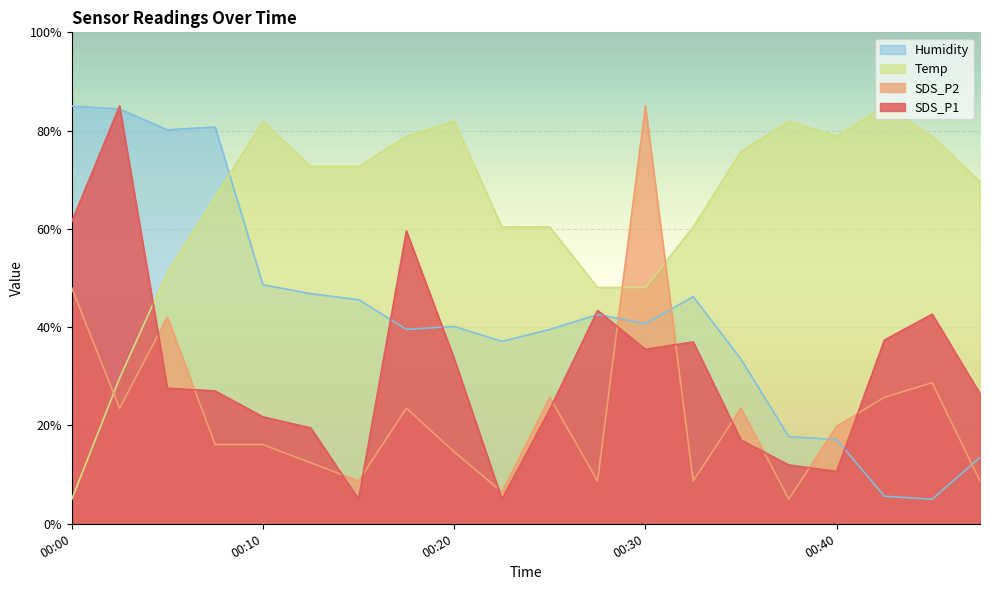

List the series in order of their peak value, lowest first.

SDS_P1, SDS_P2, Temp, Humidity